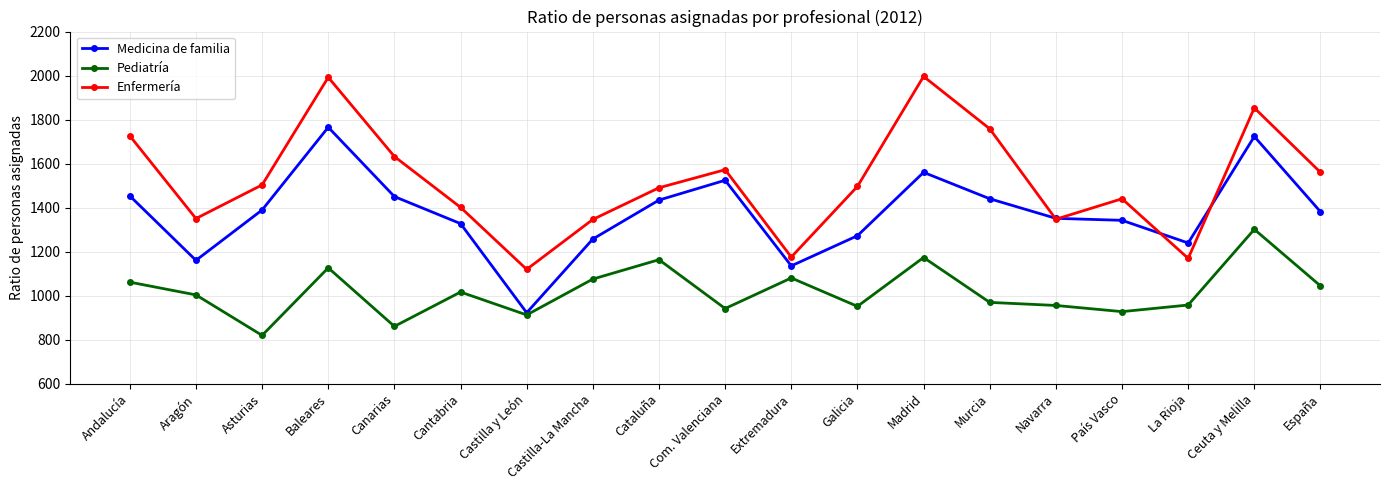

At which category does Pediatría reach its first local peak?

Baleares